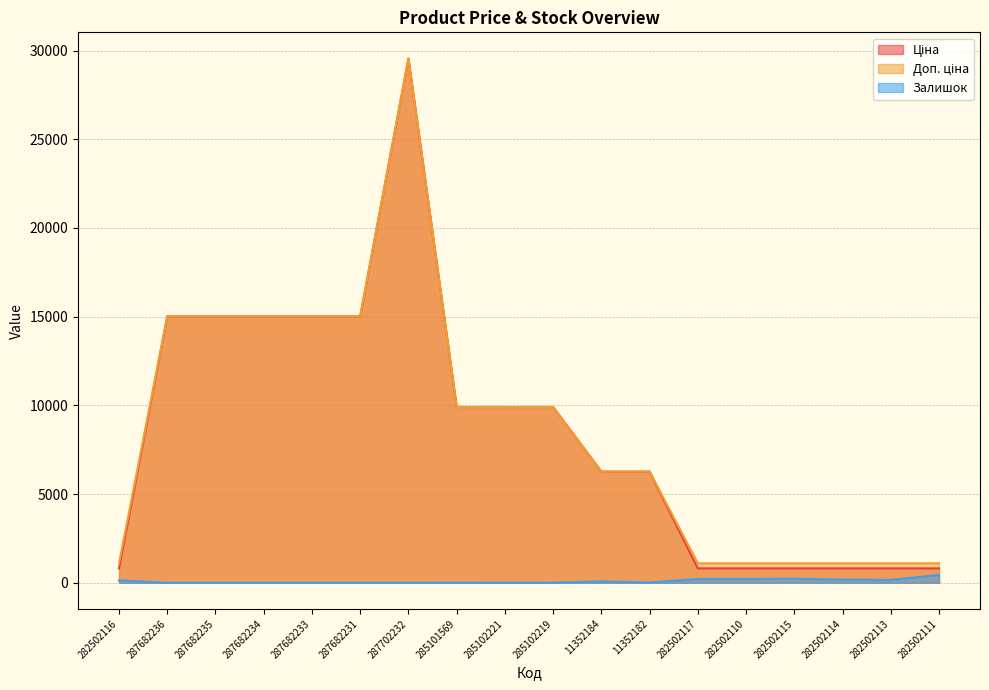

True or false: Доп. ціна and Залишок intersect in this chart.

False